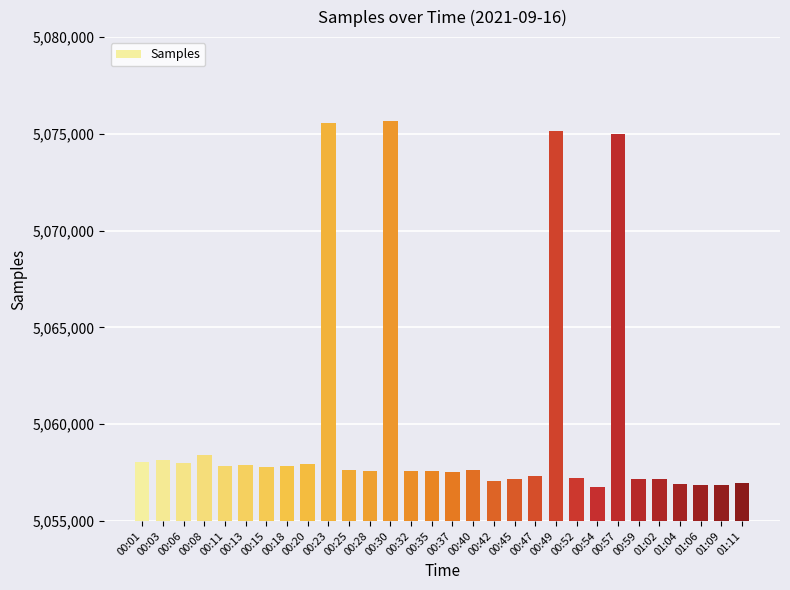

What is the maximum value shown in the chart?

5075646